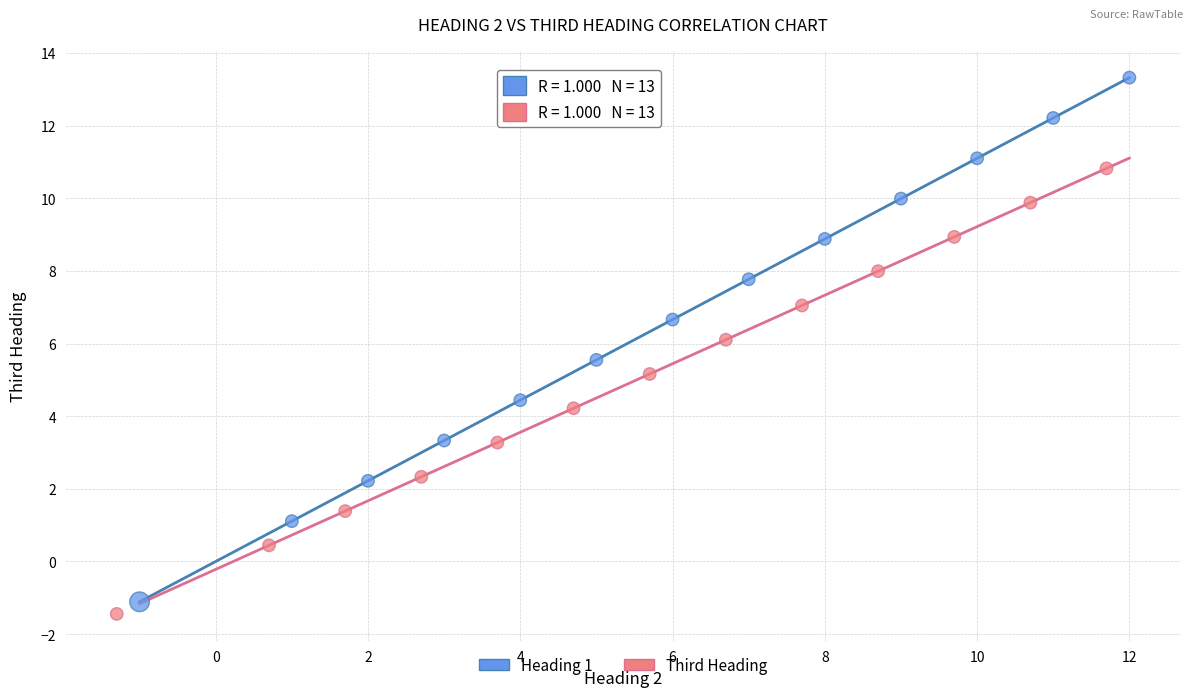

Which series has the widest spread of Y values?

Heading 1